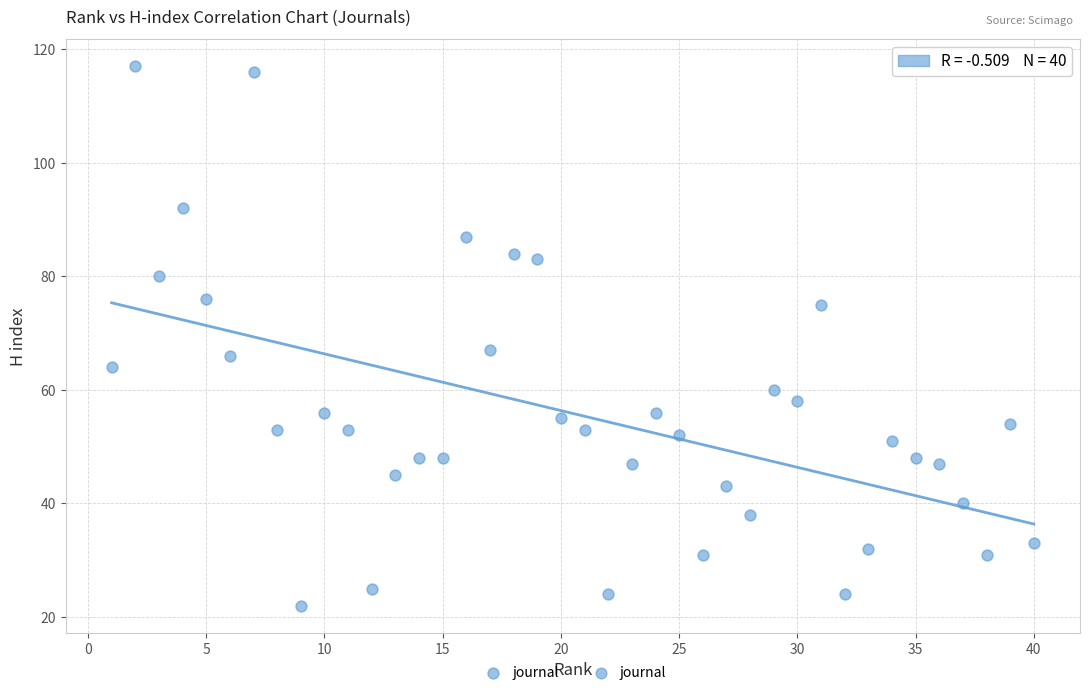

What is the range of Y values (max minus min)?

95